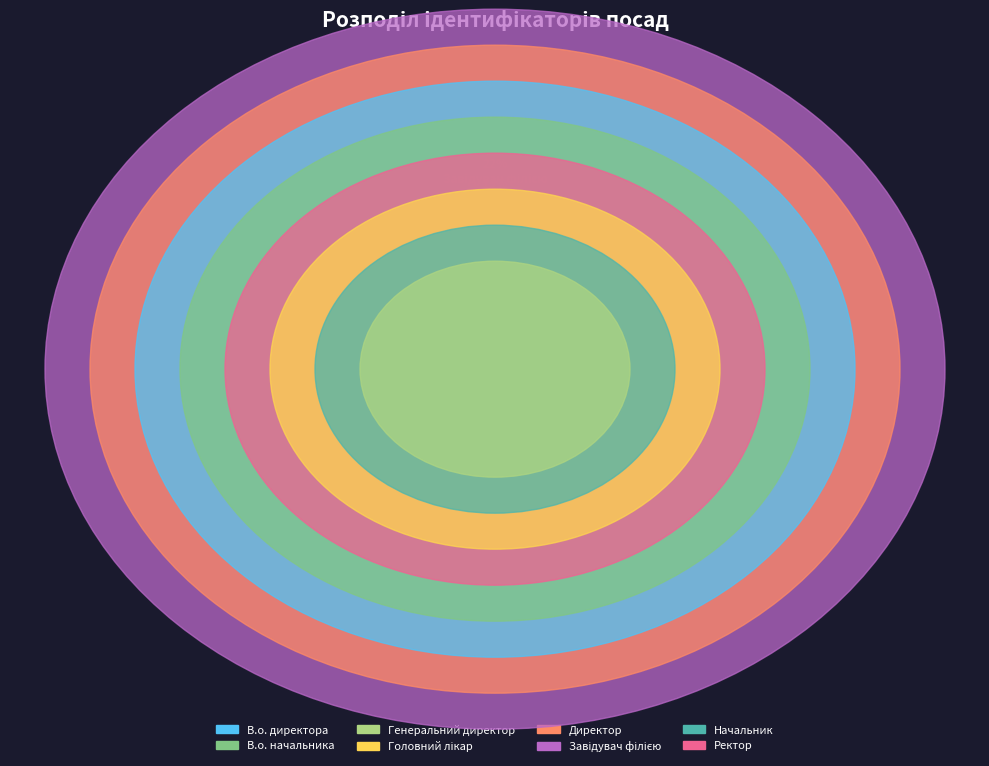

What percentage is the В.о. начальника slice, to the nearest percent?

14%